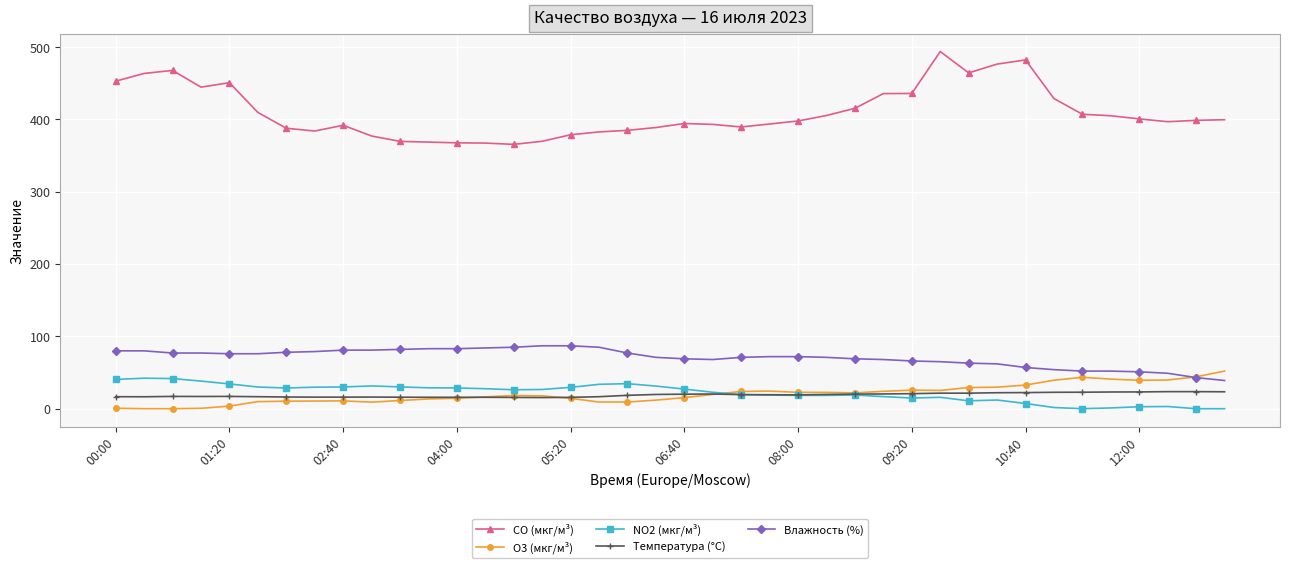

What is the greatest value displayed?

493.9